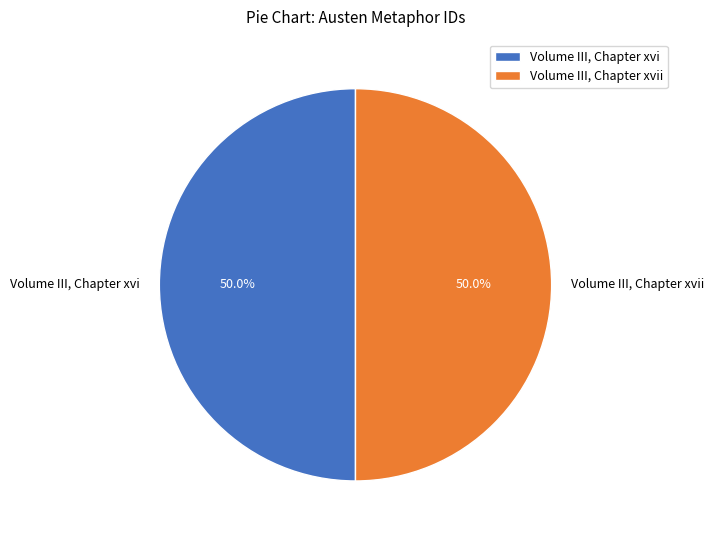

Is the sum of Volume III, Chapter xvi and Volume III, Chapter xvii greater than half?

Yes